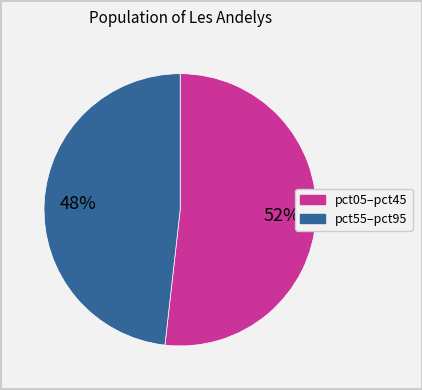

How many slices are in this pie chart?

2